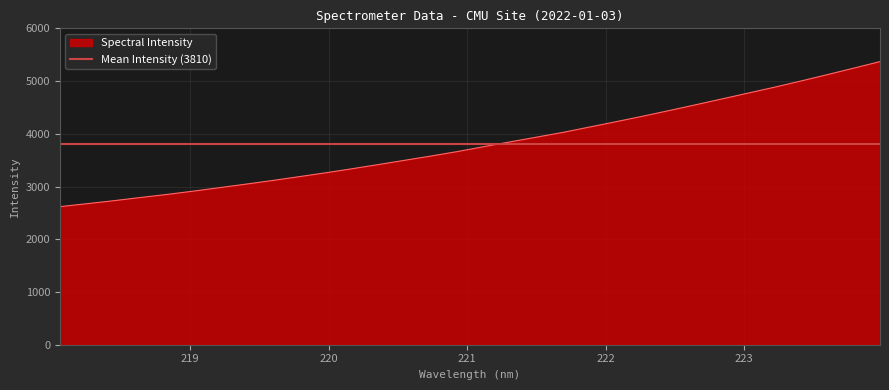

Rank the categories by value from lowest to highest.

218.0596, 218.2508, 218.442, 218.6332, 218.8244, 219.0156, 219.2067, 219.3979, 219.589, 219.7801, 219.9712, 220.1623, 220.3533, 220.5444, 220.7354, 220.9264, 221.1174, 221.3083, 221.4993, 221.6902, 221.8812, 222.0721, 222.263, 222.4538, 222.6447, 222.8355, 223.0264, 223.2172, 223.408, 223.5987, 223.7895, 223.9802